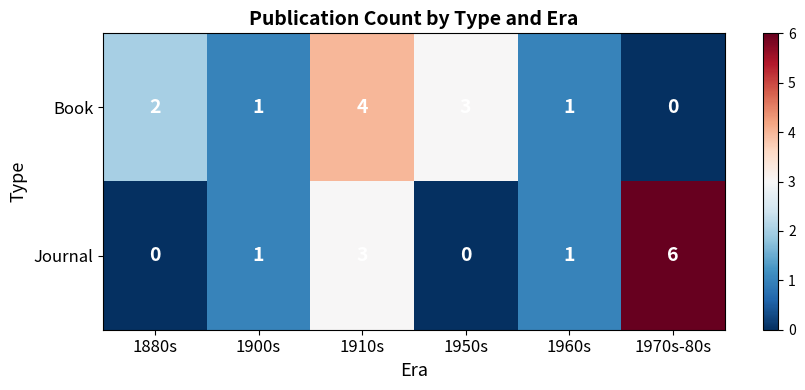

Where is Book nearest to the value 2?

1880s